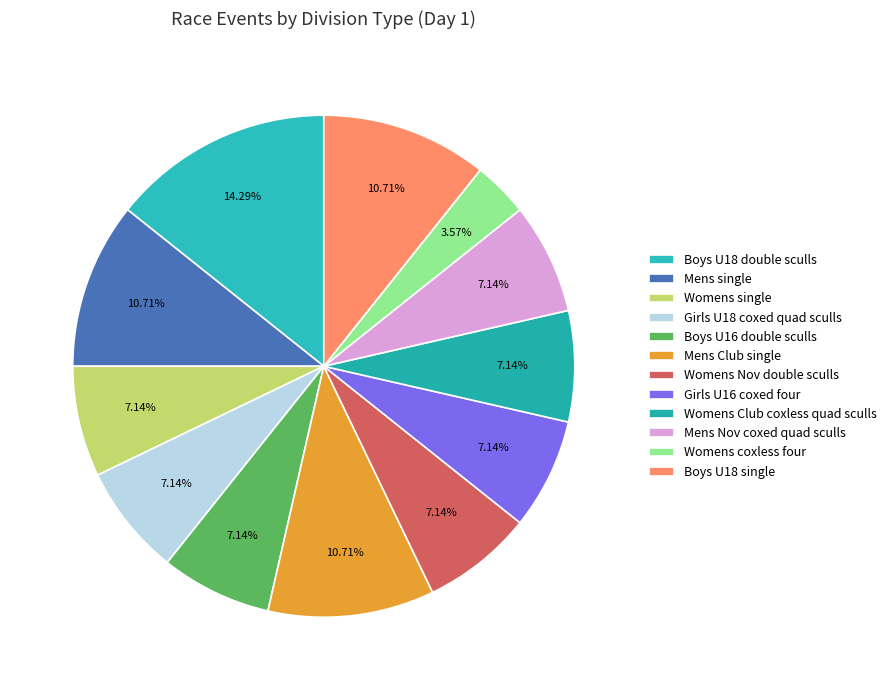

How many segments does this pie chart have?

12